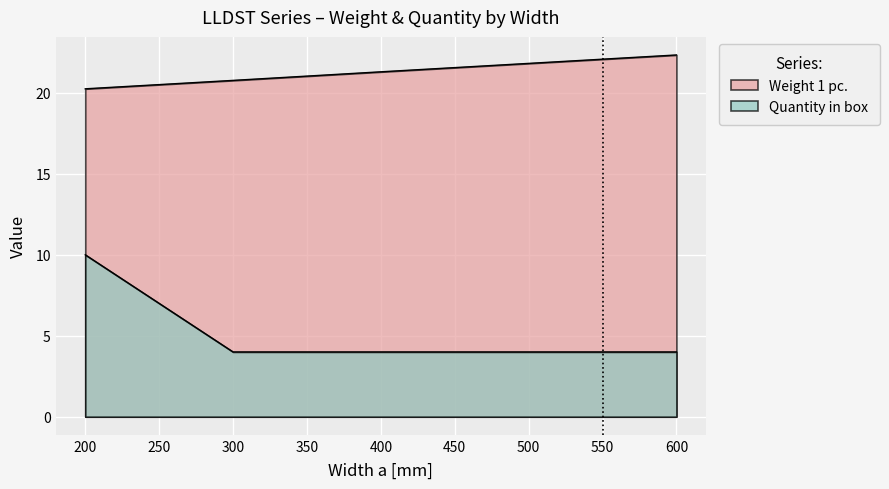

At how many categories does at least one series exceed 7?

5